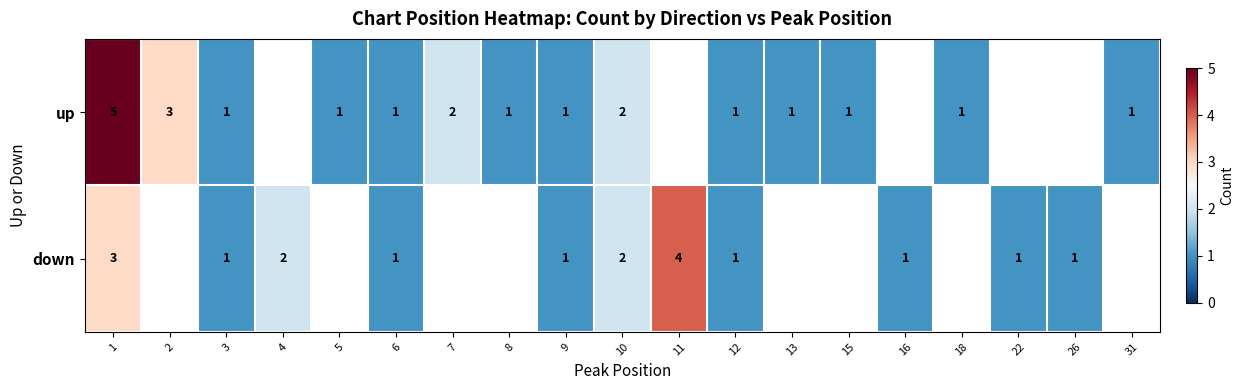

What is the spread (max minus min) of values at 2?

3